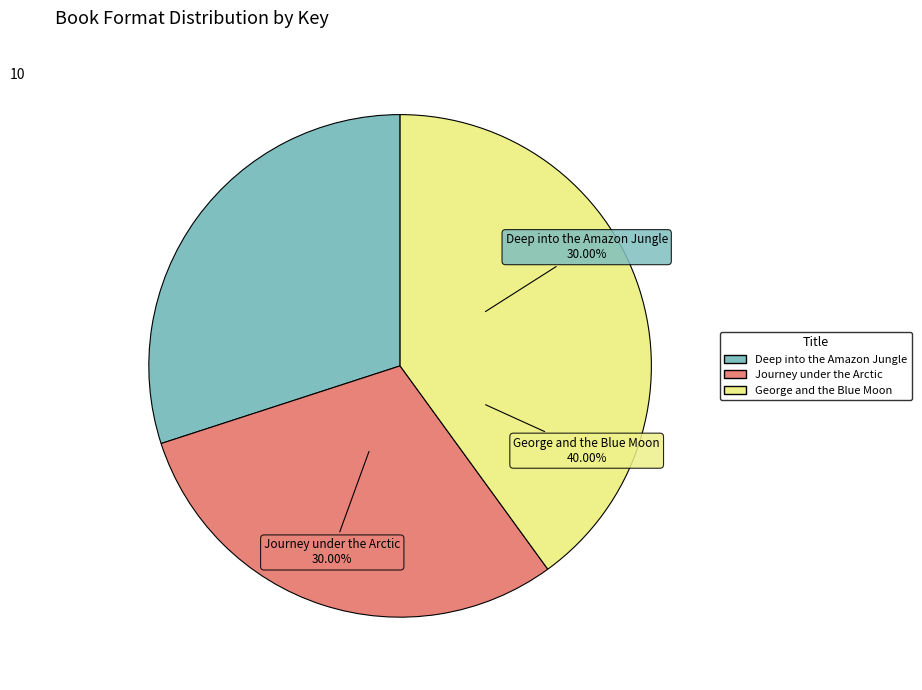

Rank the categories by value from lowest to highest.

Journey under the Arctic, Deep into the Amazon Jungle, George and the Blue Moon